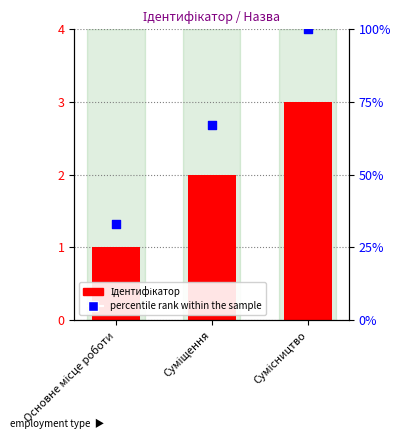

Is the value of percentile rank within the sample at Суміщення greater than the value of Ідентифікатор at Основне місце роботи?

Yes